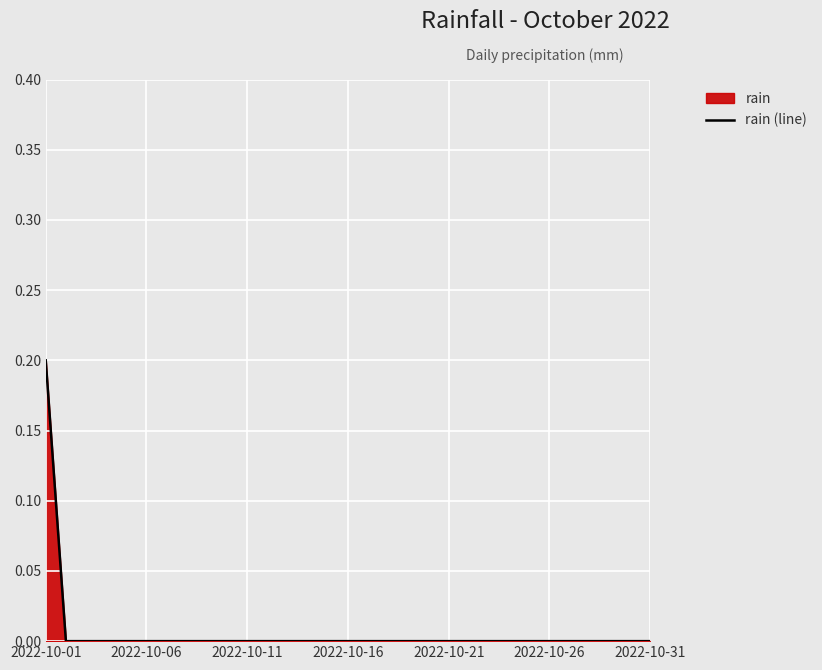

How many lines are shown in the chart?

1